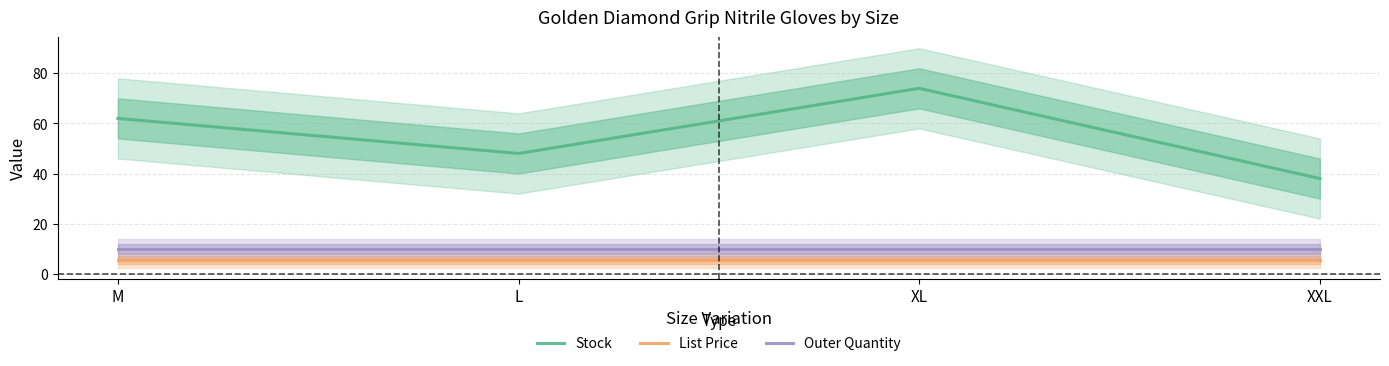

What is the value of the Outer Quantity point at the 4th from the left?

10.0